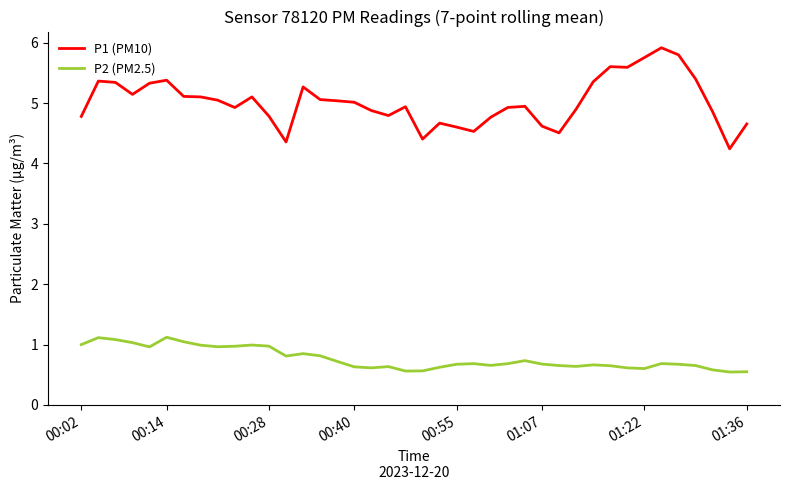

Which series has the largest total across all categories?

P1 (PM10)